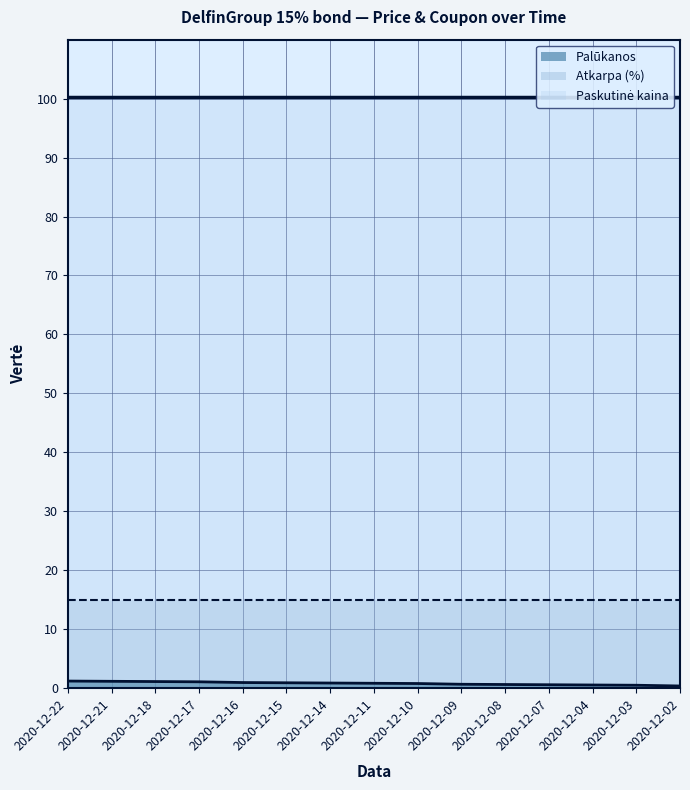

What is the value of the Paskutinė kaina point at the 4th from the left?

100.2